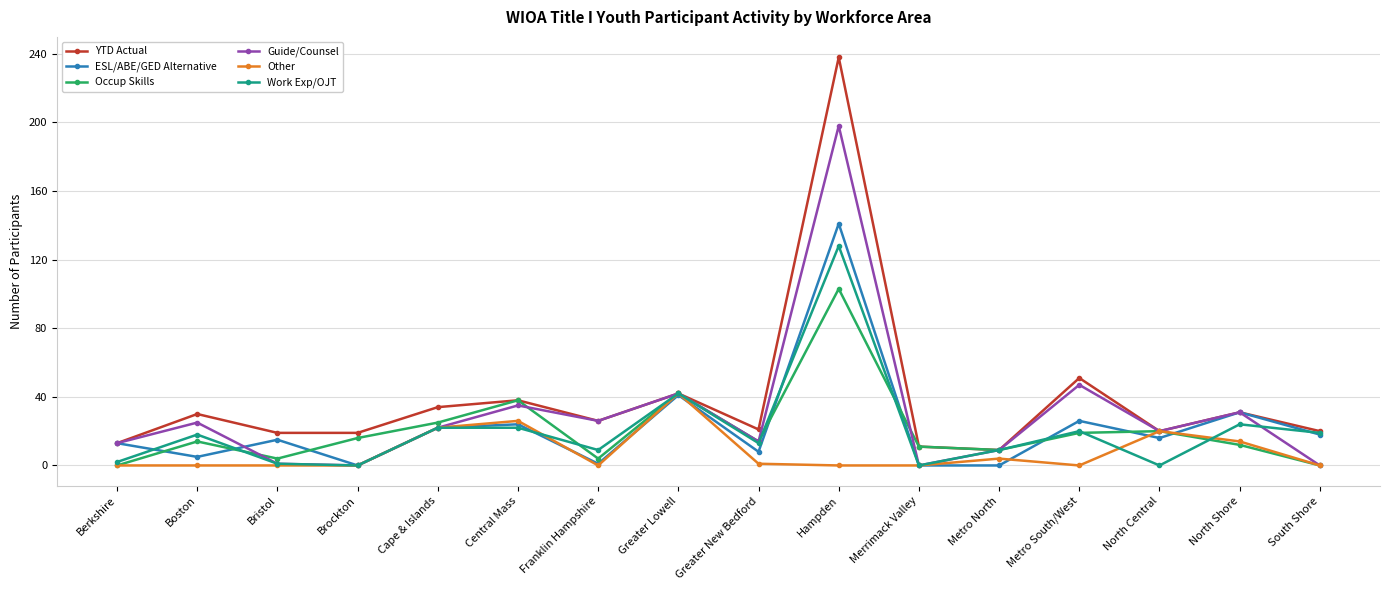

What position from the left is Franklin Hampshire?

7